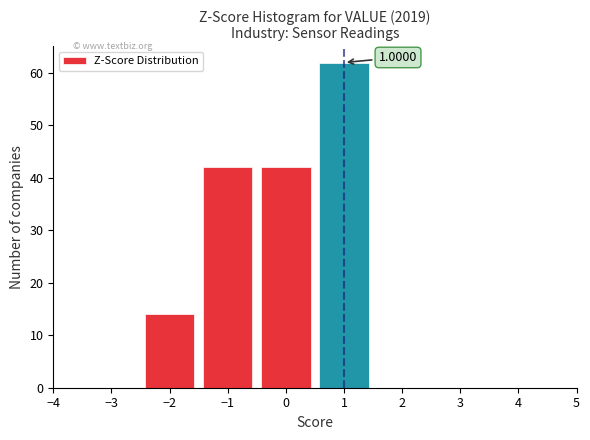

Over which range of the x-axis is the bar tallest?

0.5 to 1.5